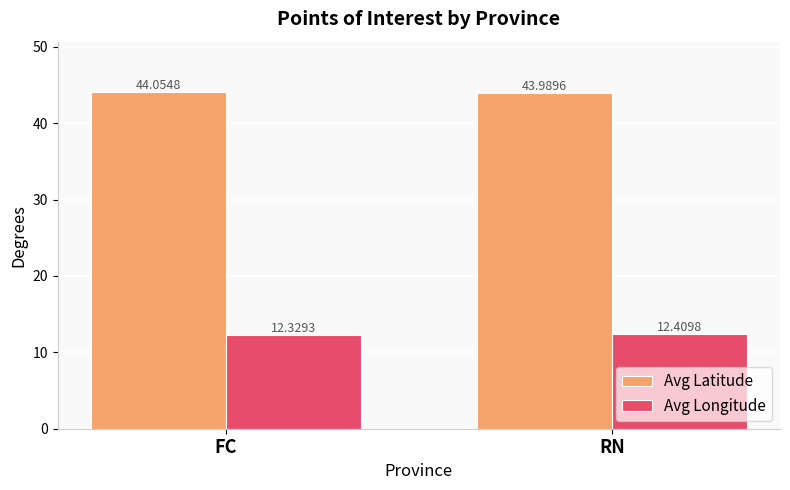

At which label is Avg Latitude closest to 44?

RN